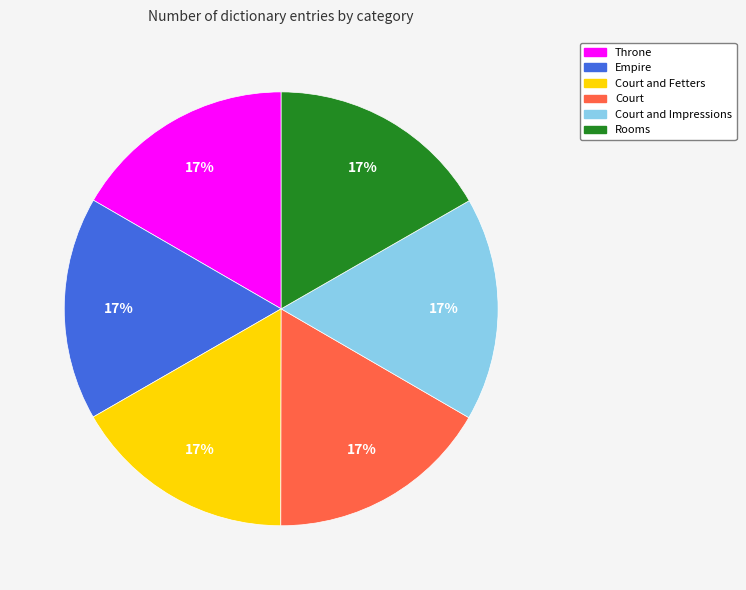

What is the ratio of the value at Court and Fetters to the value at Rooms?

1.0